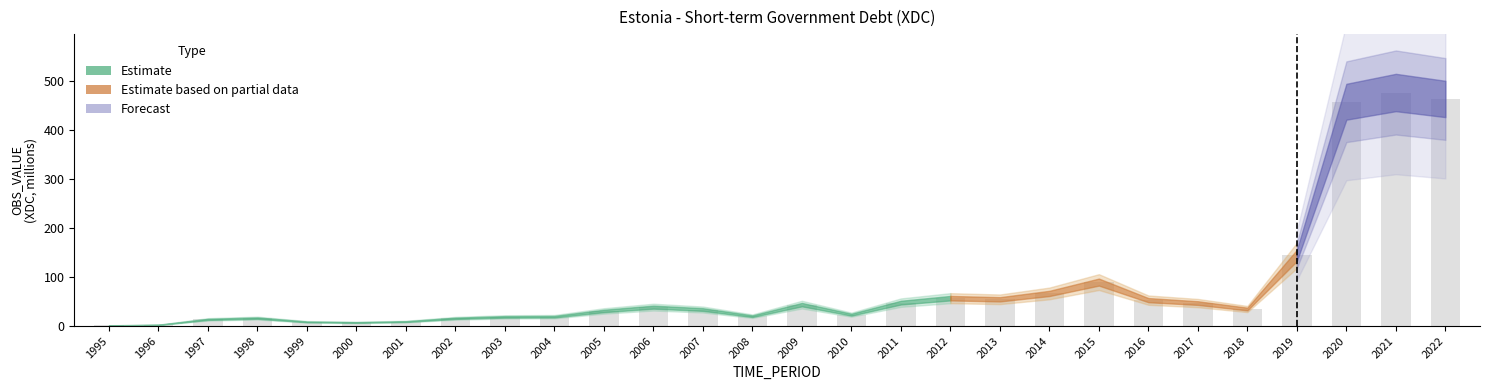

Are the bars grouped side by side (vs. stacked)?

No